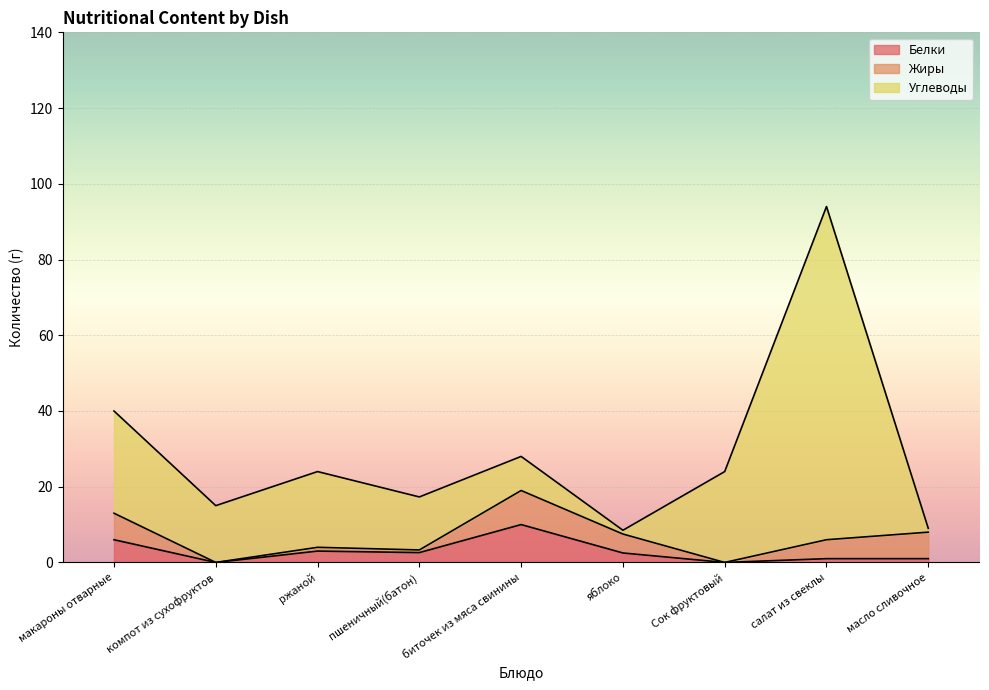

Reading right to left, list all the values displayed in this chart.

Белки: масло сливочное=1.0	салат из свеклы=1.0	Сок фруктовый=0.0	яблоко=2.5	биточек из мяса свинины=10.0	пшеничный(батон)=2.6	ржаной=3.0	компот из сухофруктов=0.0	макароны отварные=6.0
Жиры: масло сливочное=7.0	салат из свеклы=5.0	Сок фруктовый=0.0	яблоко=5.0	биточек из мяса свинины=9.0	пшеничный(батон)=0.7	ржаной=1.0	компот из сухофруктов=0.0	макароны отварные=7.0
Углеводы: масло сливочное=1.0	салат из свеклы=88.0	Сок фруктовый=24.0	яблоко=1.0	биточек из мяса свинины=9.0	пшеничный(батон)=14.0	ржаной=20.0	компот из сухофруктов=15.0	макароны отварные=27.0